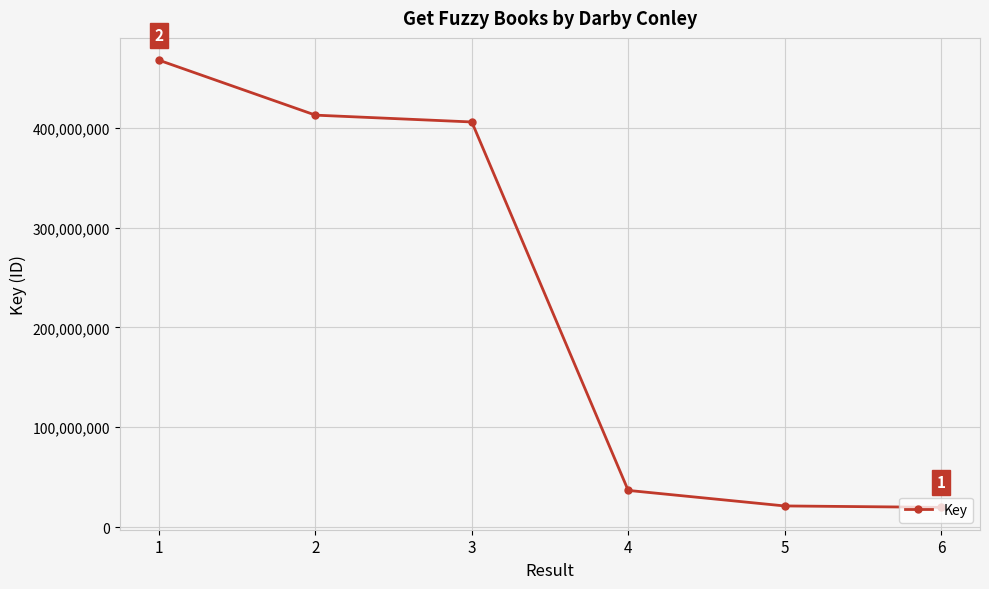

At which label is the value closest to 243675343?

3